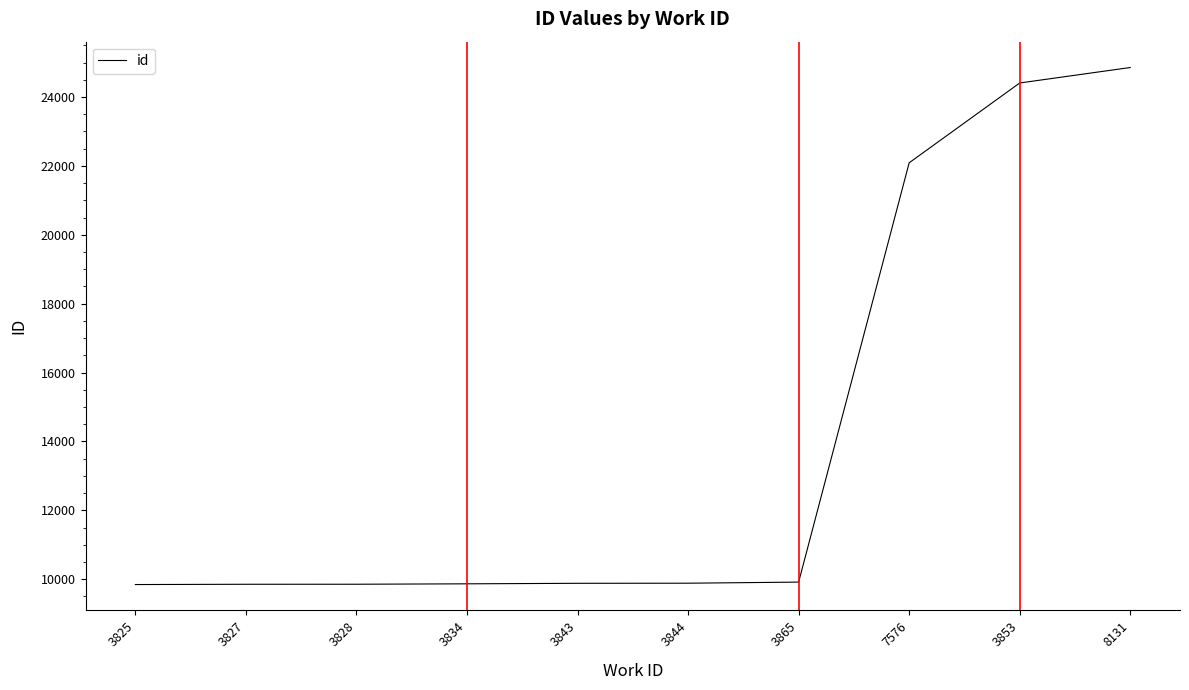

Approximately how many times larger is the value at 3853 compared to 3827?

2.5